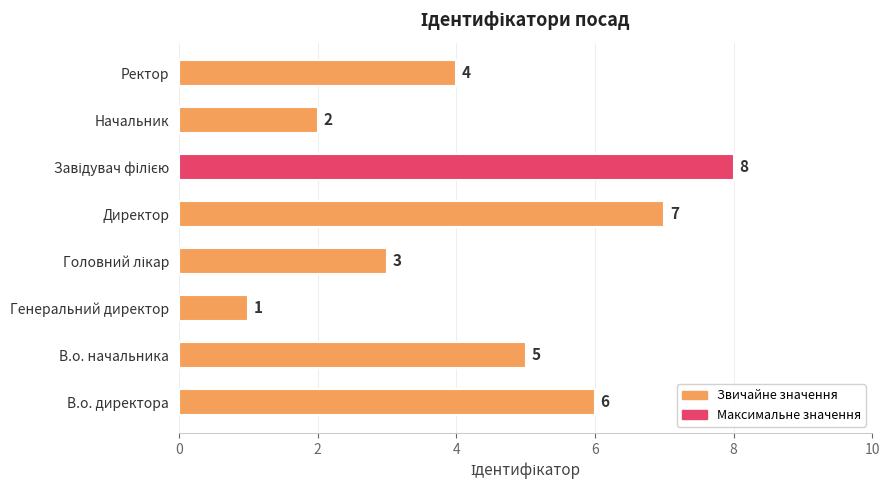

Where is the data nearest to the value 4?

Ректор